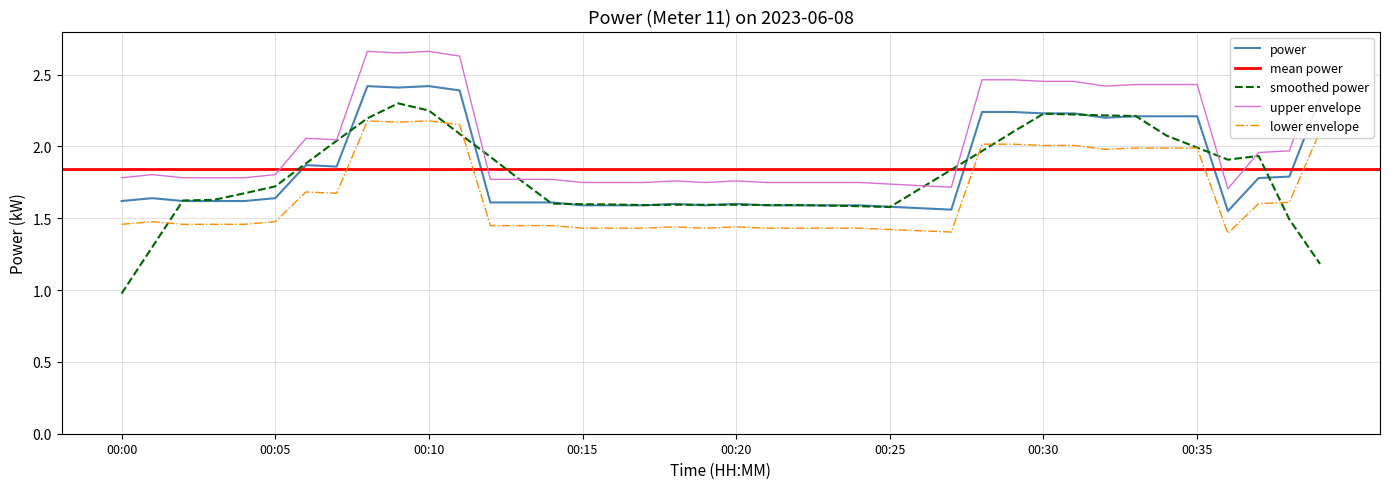

Reading left to right, what are all the values shown in this chart?

00:00=1.8	00:01=1.8	00:02=1.8	00:03=1.8	00:04=1.8	00:05=1.8	00:06=2.1	00:07=2.0	00:08=2.7	00:09=2.7	00:10=2.7	00:11=2.6	00:12=1.8	00:13=1.8	00:14=1.8	00:15=1.7	00:16=1.7	00:17=1.7	00:18=1.8	00:19=1.7	00:20=1.8	00:21=1.7	00:22=1.7	00:23=1.7	00:24=1.7	00:25=1.7	00:26=1.7	00:27=1.7	00:28=2.5	00:29=2.5	00:30=2.5	00:31=2.5	00:32=2.4	00:33=2.4	00:34=2.4	00:35=2.4	00:36=1.7	00:37=2.0	00:38=2.0	00:39=2.6